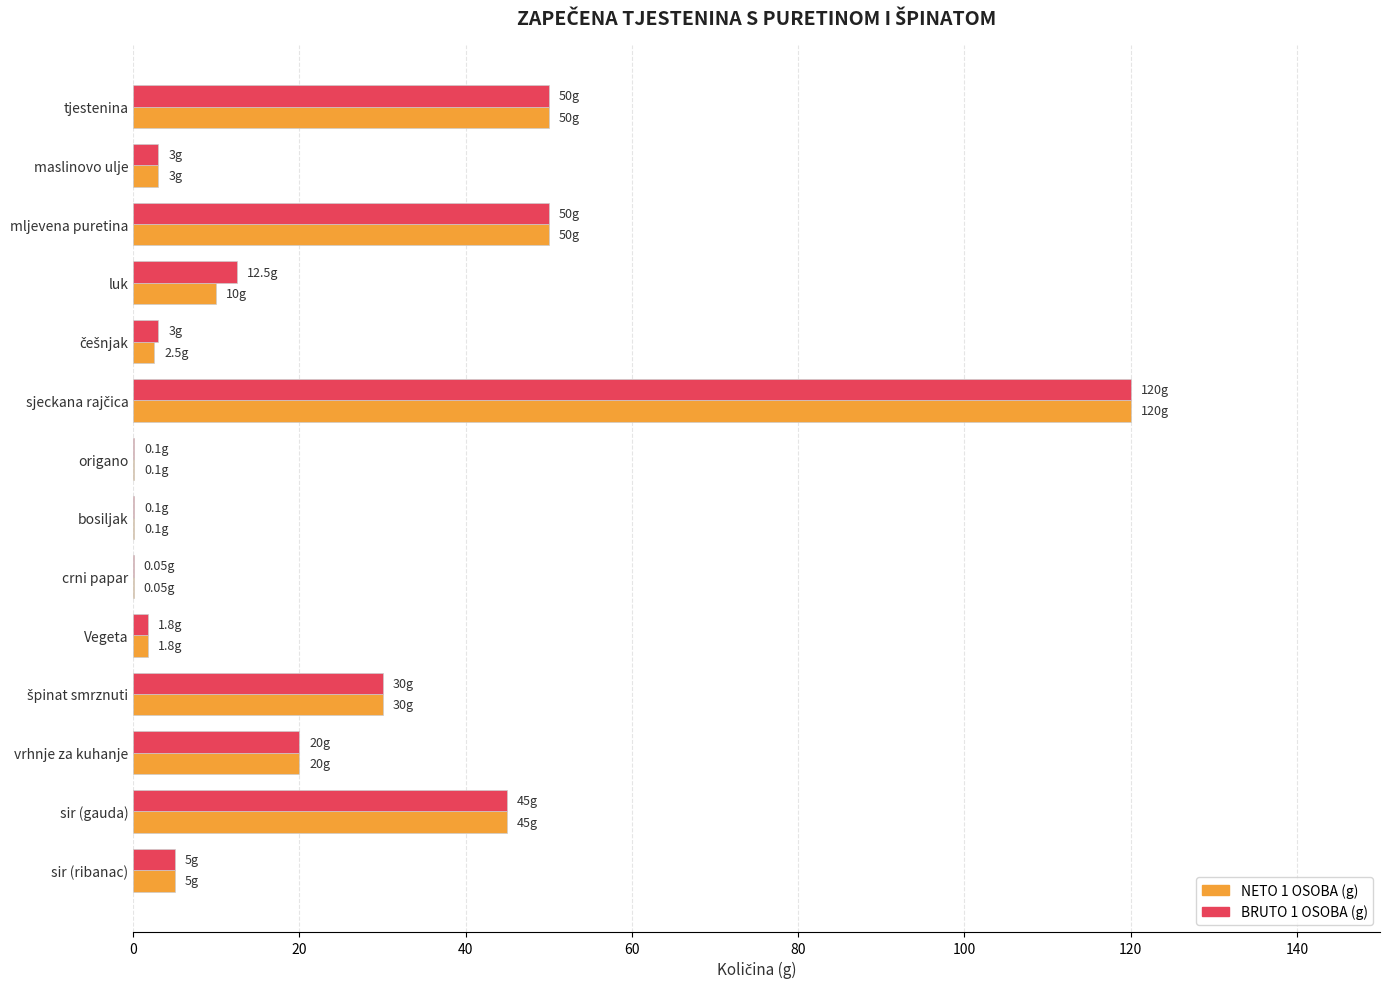

What is the sum of all NETO 1 OSOBA (g) values?

337.6